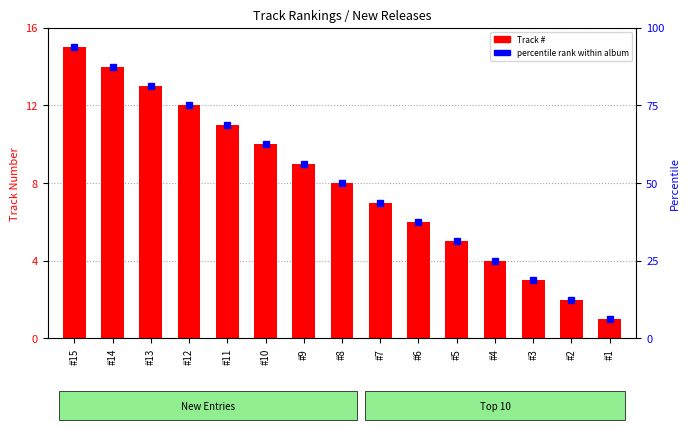

Is the value of Track # at #11 greater than the value of percentile rank within album at #3?

Yes